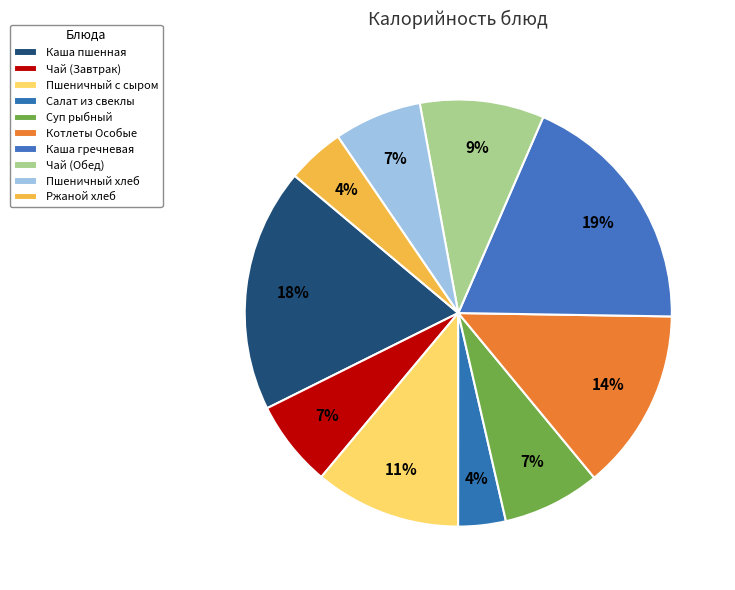

Is there a majority slice in this chart?

No